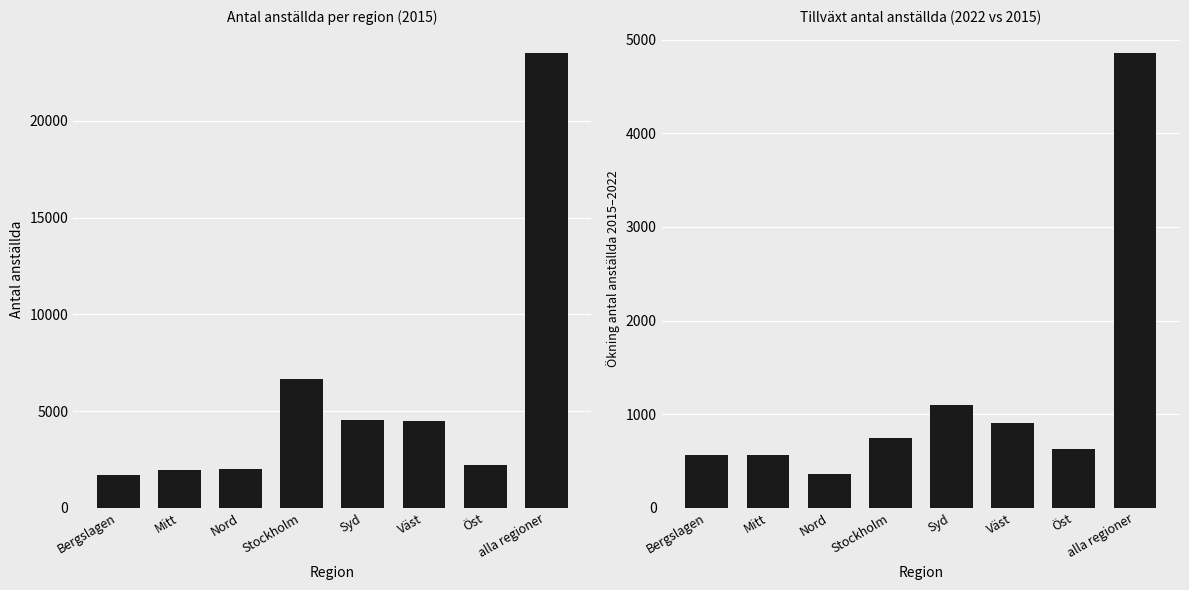

Which has a higher value, Bergslagen or alla regioner?

alla regioner